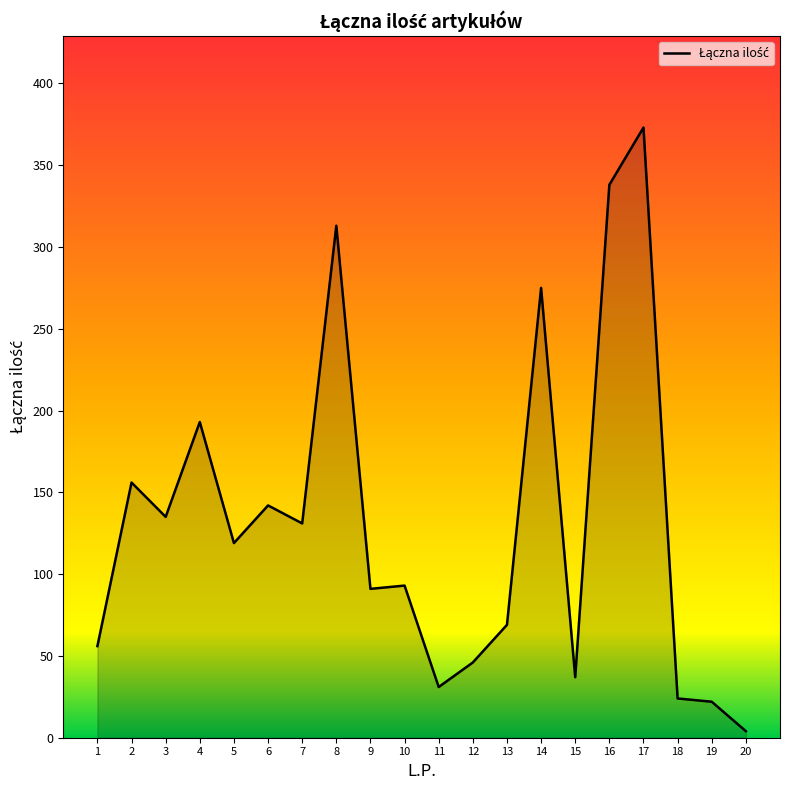

At which category does the chart reach its minimum across all series?

20